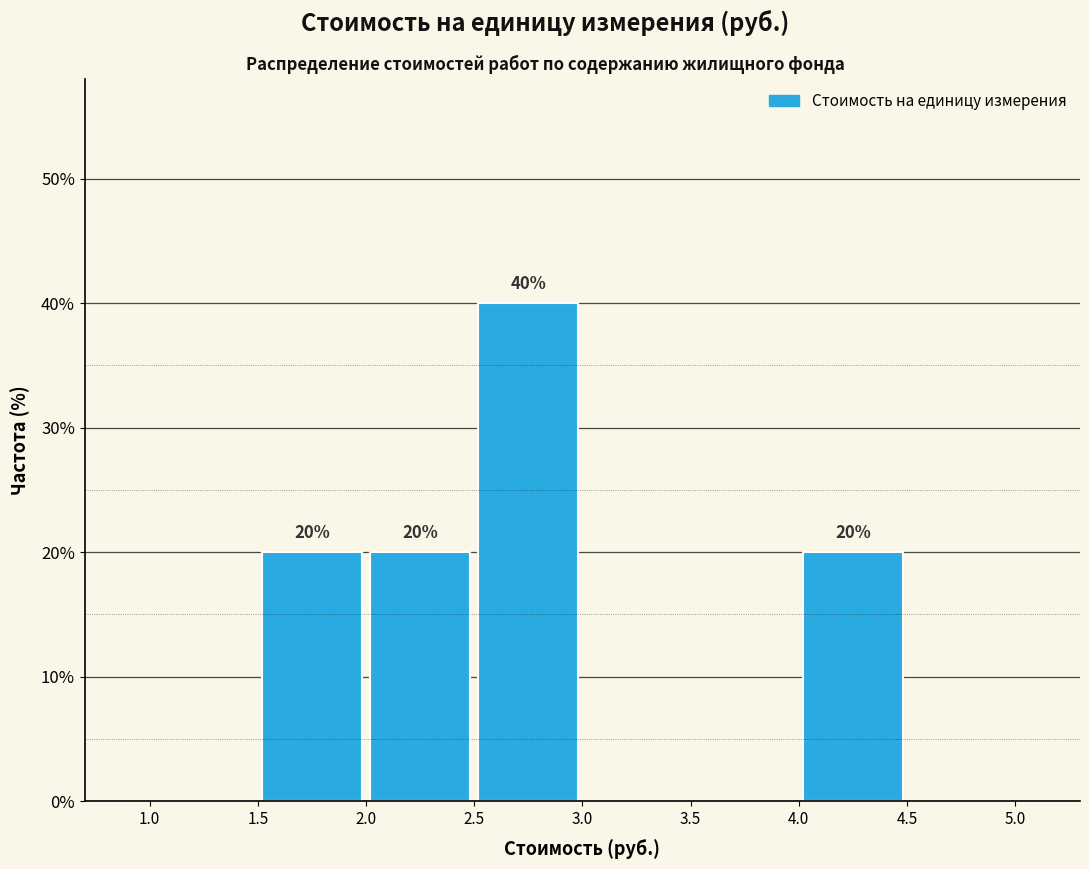

Over which range of the x-axis is the bar tallest?

2.5 to 3.0